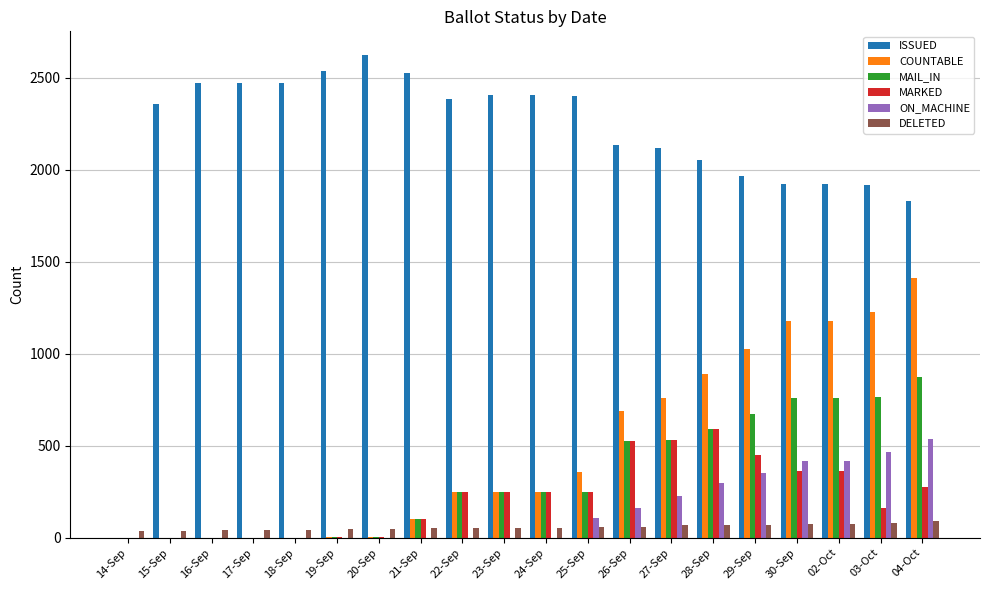

What is the sum of all ISSUED values?

42923